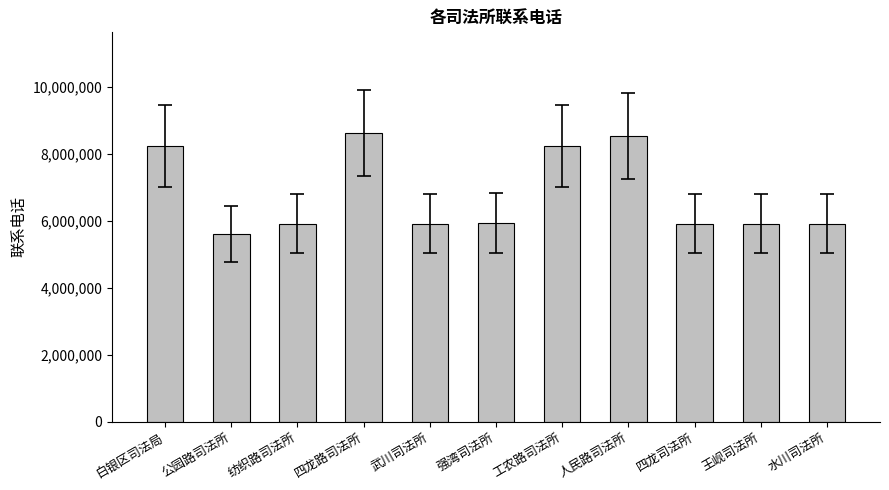

What is the value of the 7th bar from the left?

8239181